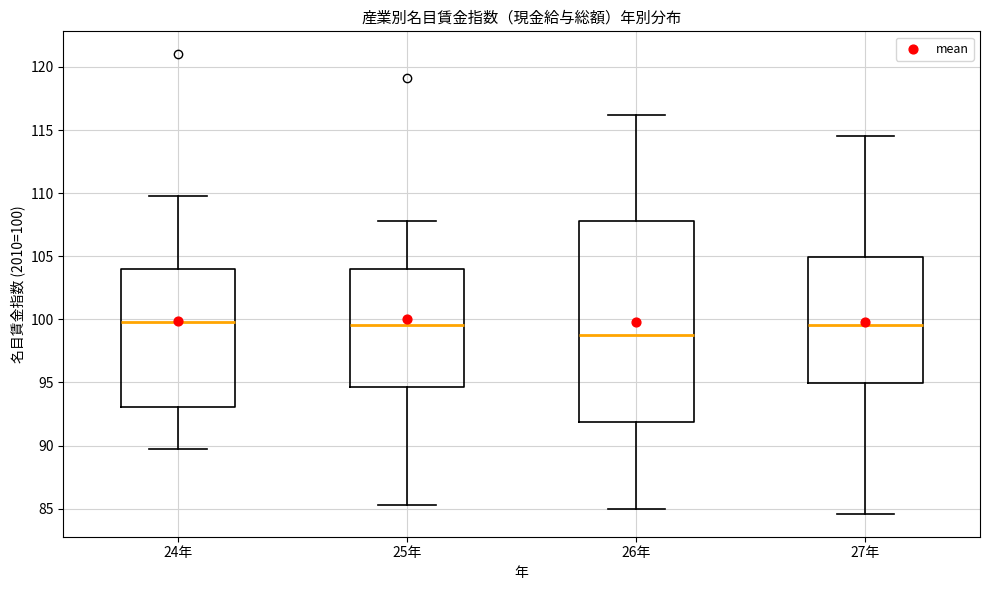

Where is the upper edge of the box for 26年 on the y-axis? The values are not printed on the chart, so give them approximately, as read against the axis.

108.0